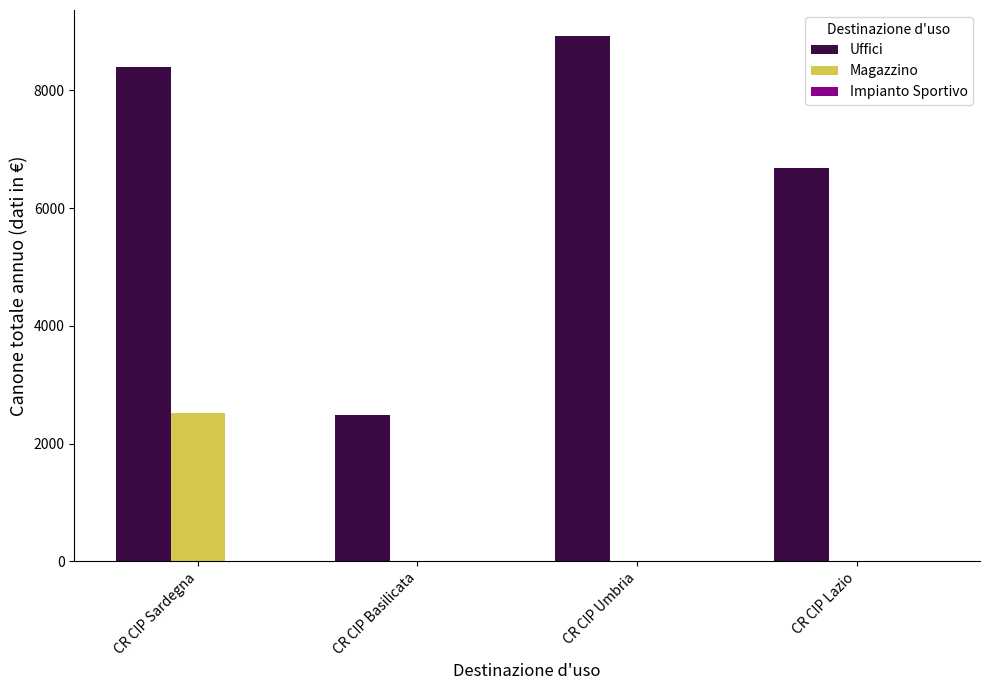

True or false: Uffici has a value of 4910.4 at CR CIP Sardegna.

False